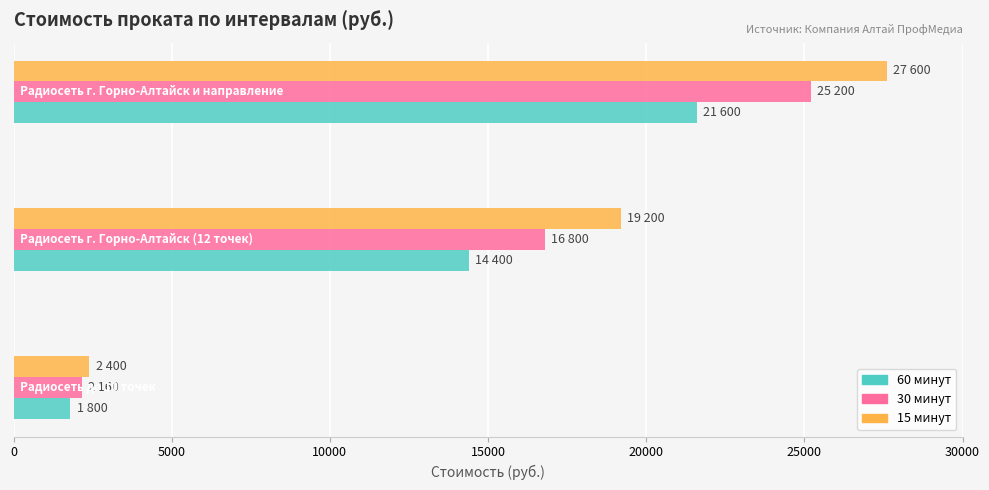

What is the maximum value for 60 минут?

21600